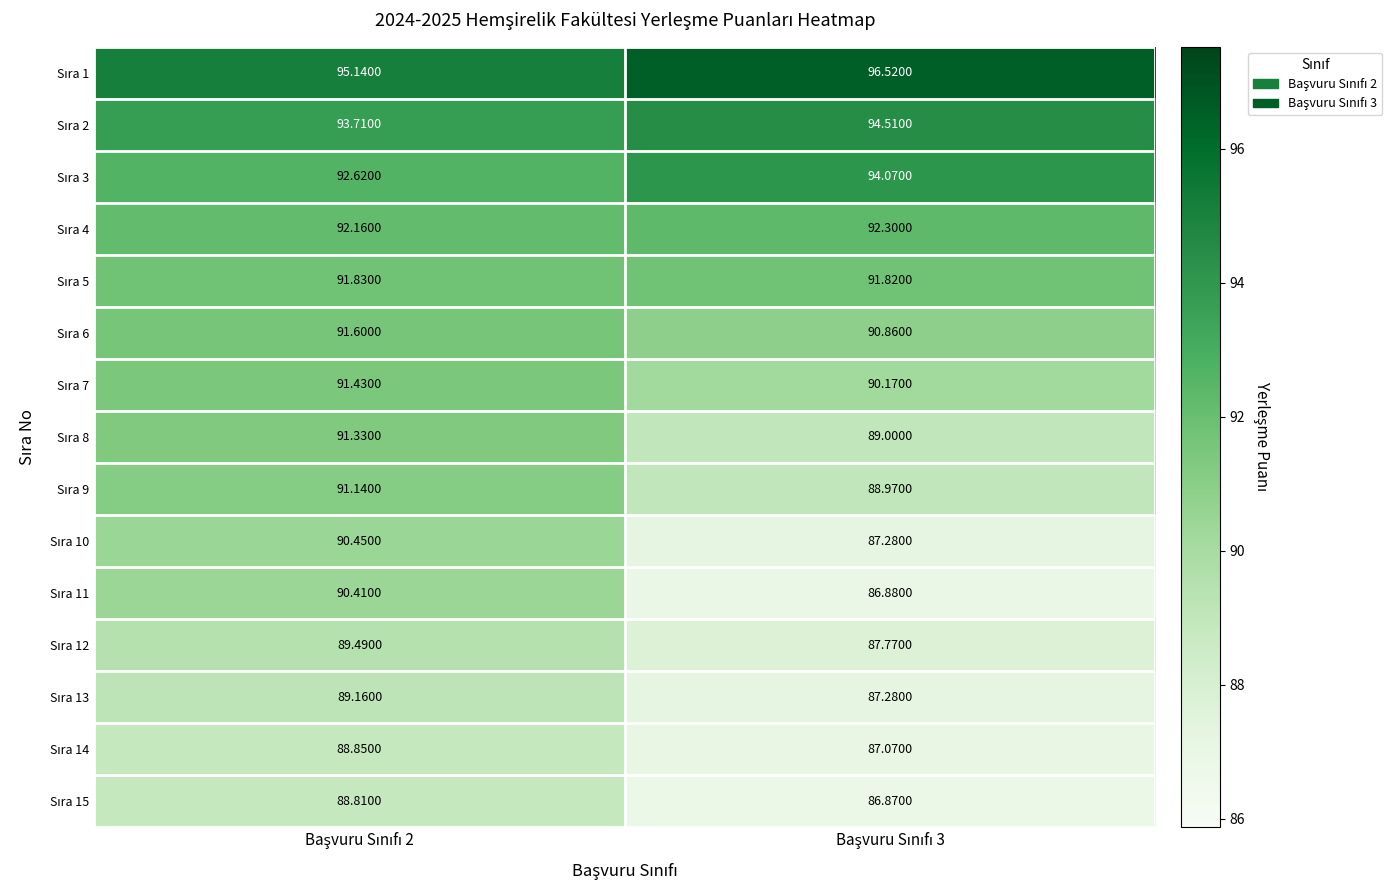

What is the total value across all series at Başvuru Sınıfı 2?

1368.1